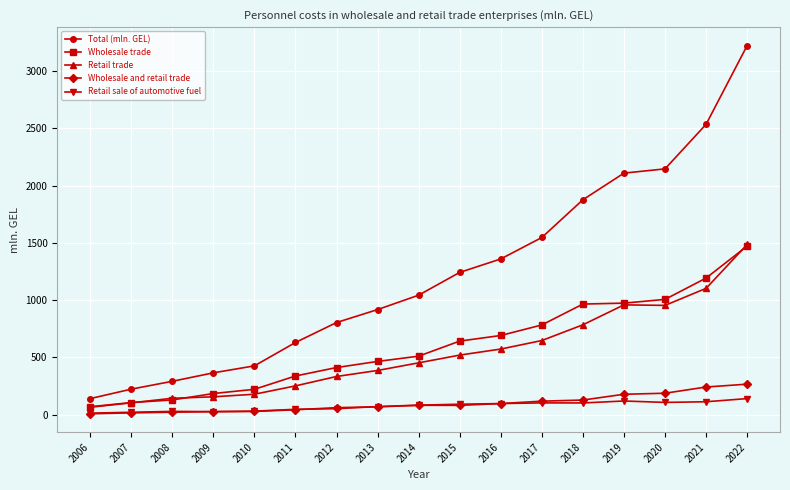

How many data points in Total (mln. GEL) are above 1043?

9